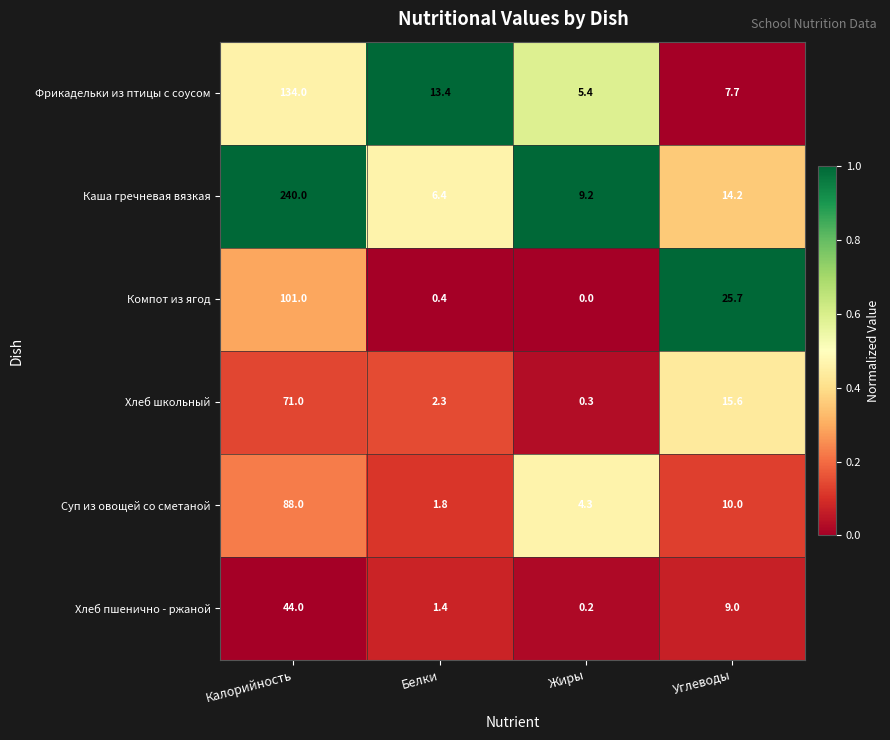

How many categories are shown in the chart?

4